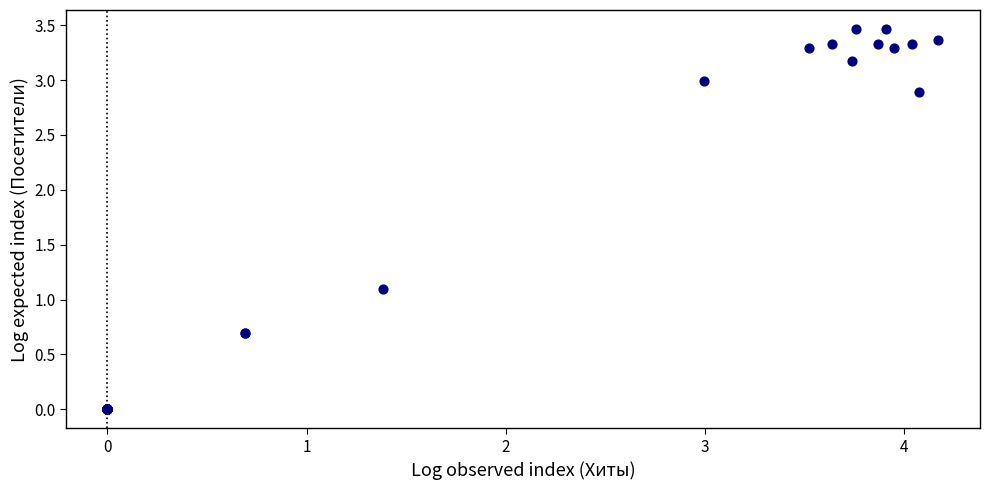

What Y value in the scatter plot is closest to 1?

1.1